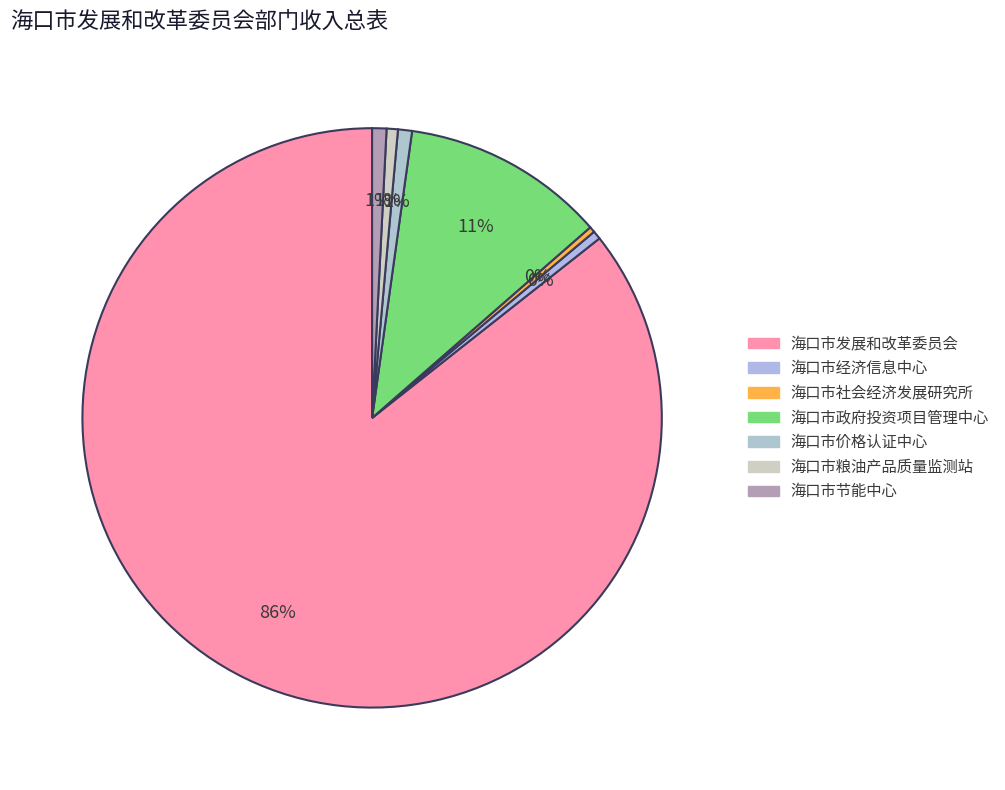

Count the number of slices in the pie.

7